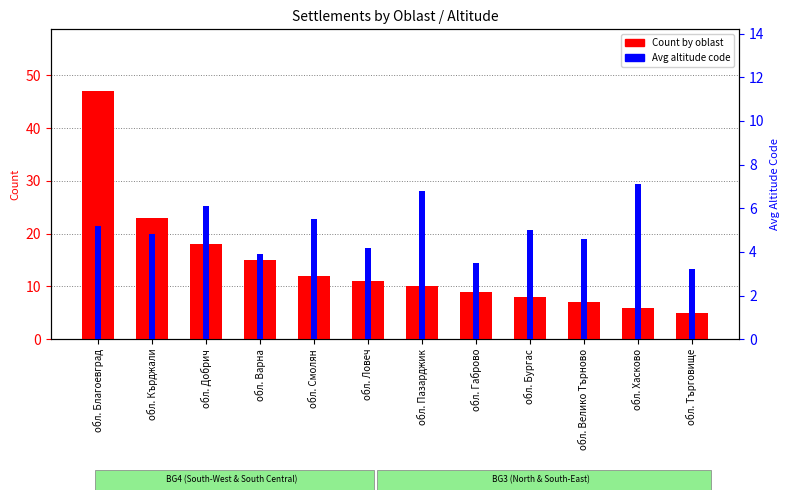

Rank the series by their average value, from highest to lowest.

Count by oblast, Avg altitude code